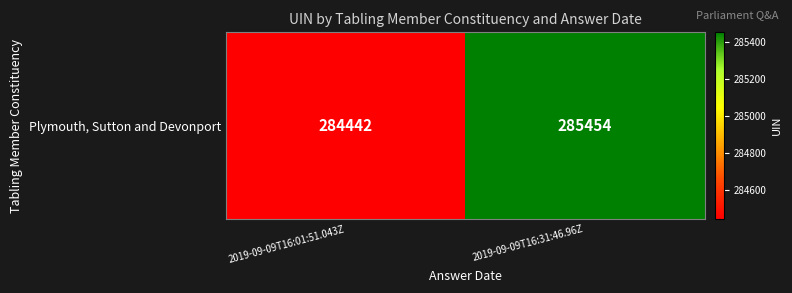

Is it true that the value at 2019-09-09T16:31:46.96Z is 389068?

False